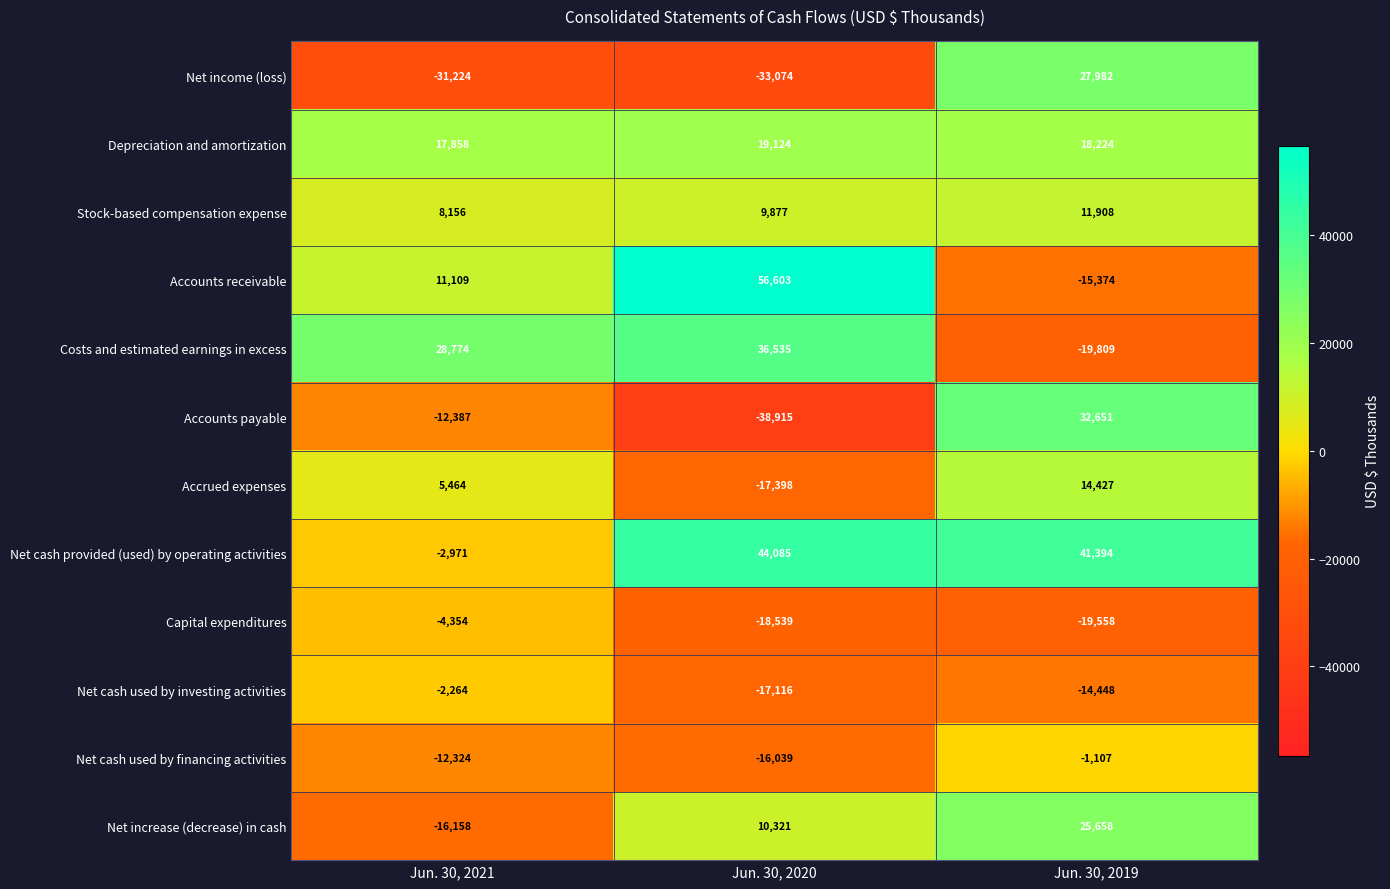

What is the difference between the Net income (loss) values at Jun. 30, 2019 and Jun. 30, 2020?

61056